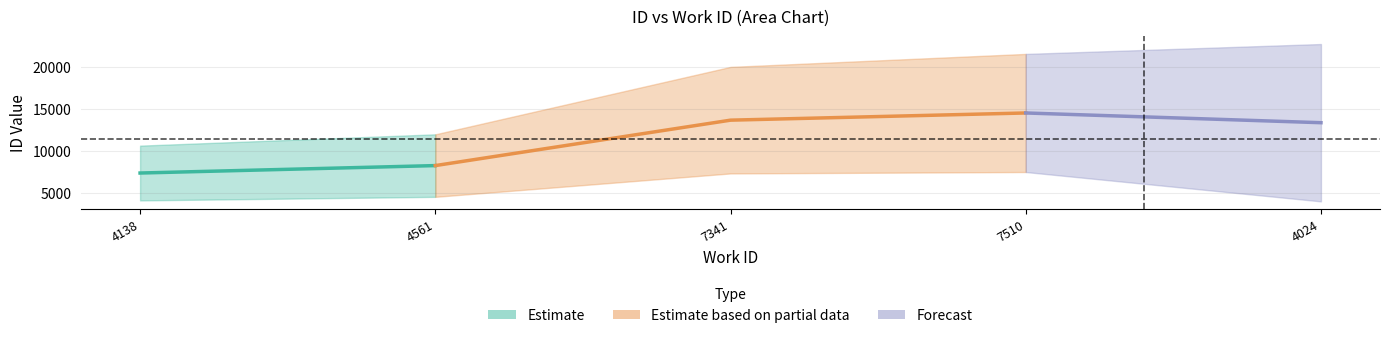

What is the difference between the maximum and minimum values in the upper series?

12066